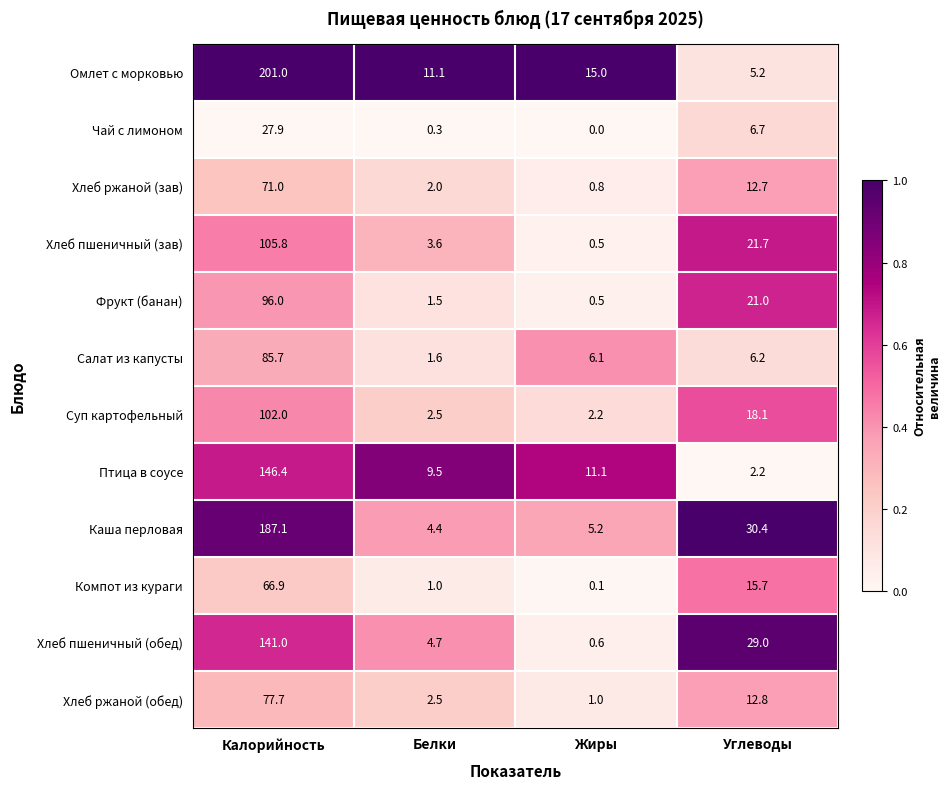

Rank the series by their maximum value, from highest to lowest.

Омлет с морковью, Каша перловая, Птица в соусе, Хлеб пшеничный (обед), Хлеб пшеничный (зав), Суп картофельный, Фрукт (банан), Салат из капусты, Хлеб ржаной (обед), Хлеб ржаной (зав), Компот из кураги, Чай с лимоном